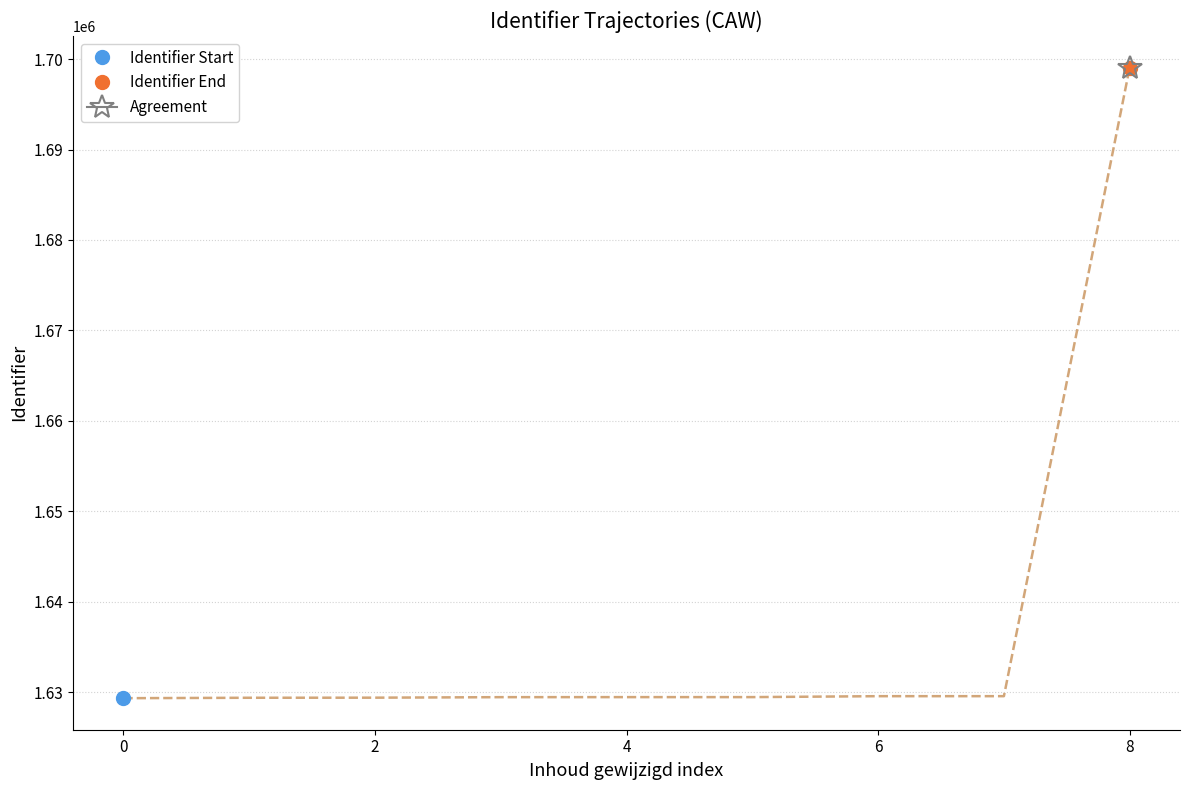

True or false: there are more than 0 points higher than both neighbors.

False